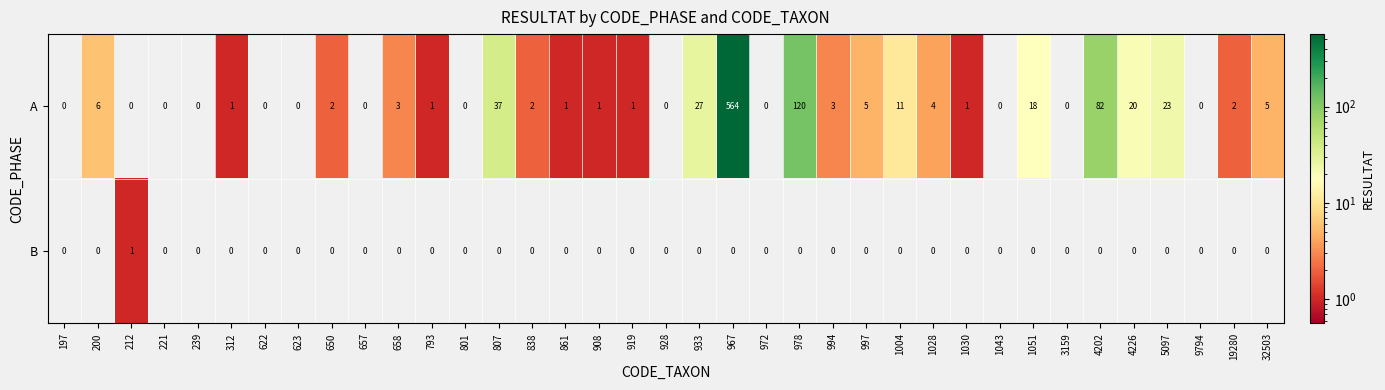

How many data points does each series have?

37